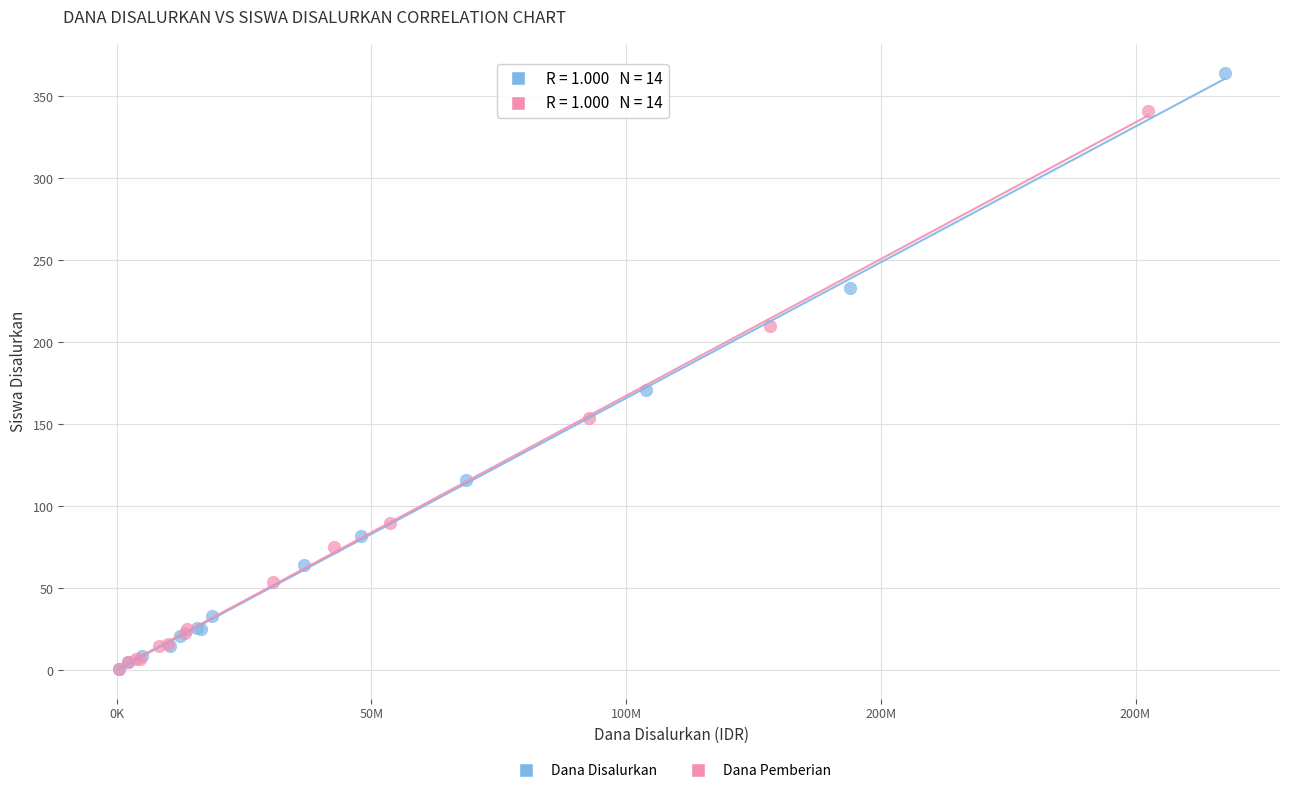

Which series reaches the maximum Y coordinate?

Dana Disalurkan